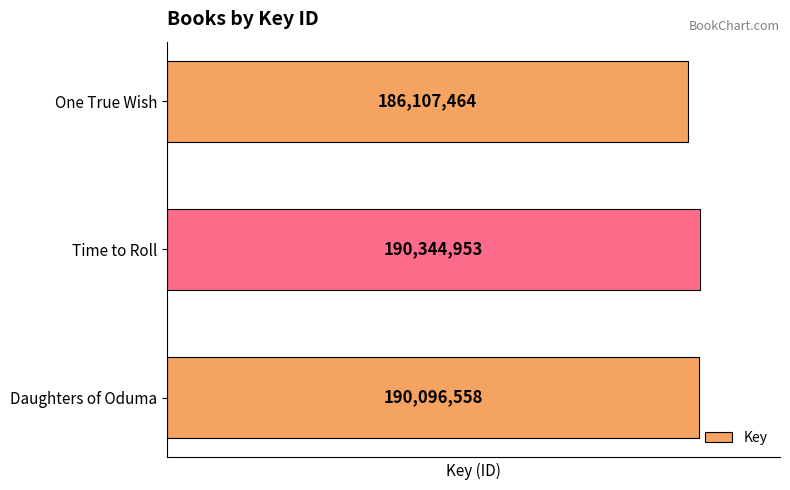

Reading top to bottom, list all the values displayed in this chart.

One True Wish=186107464	Time to Roll=190344953	Daughters of Oduma=190096558